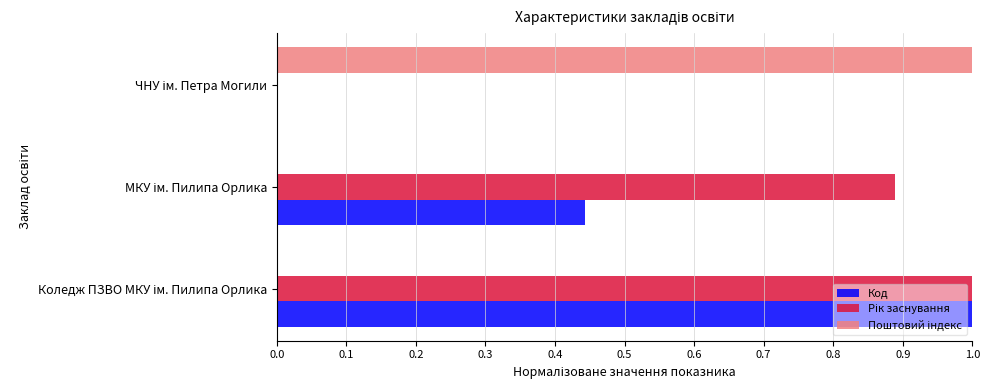

What is the maximum value for Код?

1.0